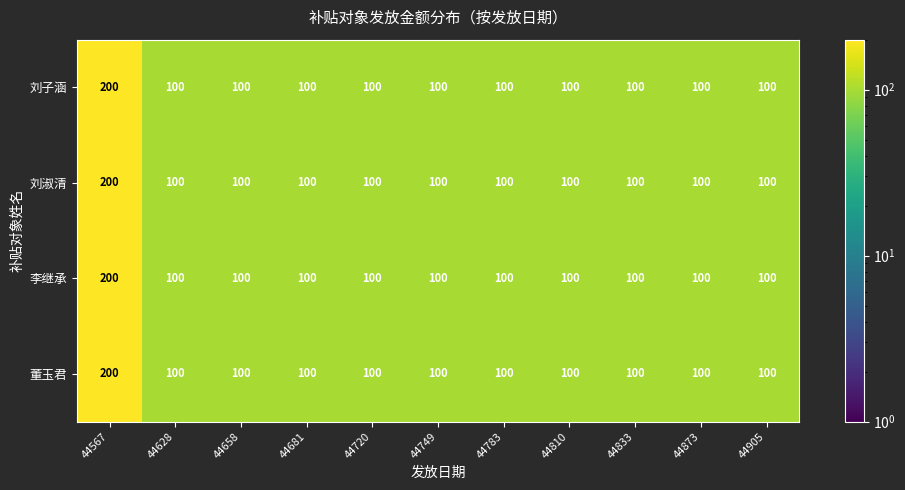

How many categories are shown in the chart?

11